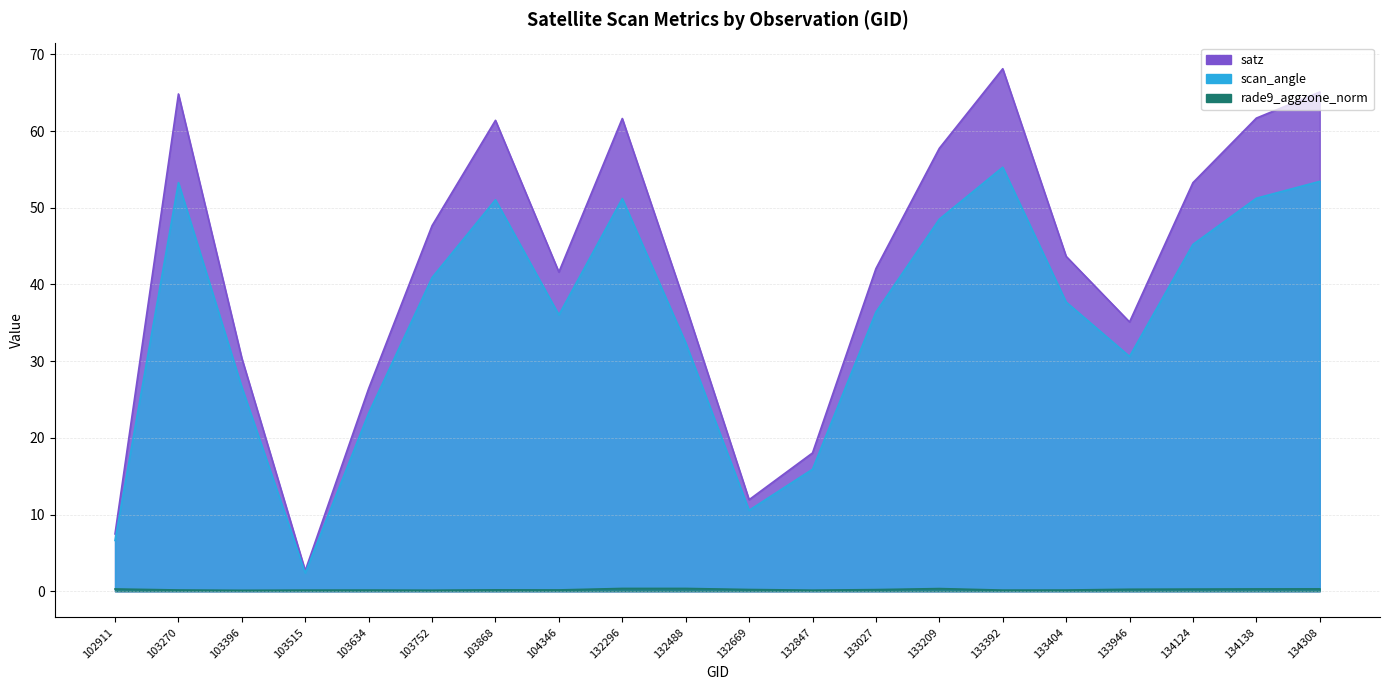

What is the value of the scan_angle point at the 5th from the left?

23.2